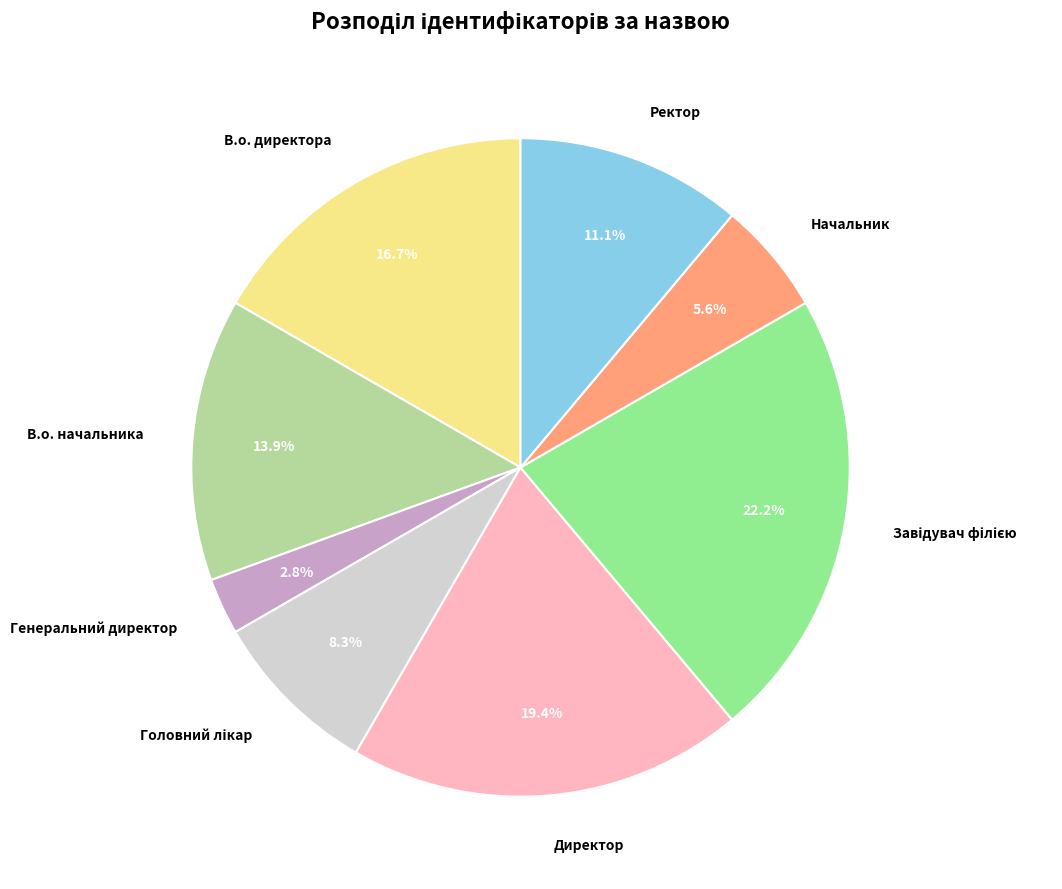

Which category has the smallest portion of the pie?

Генеральний директор